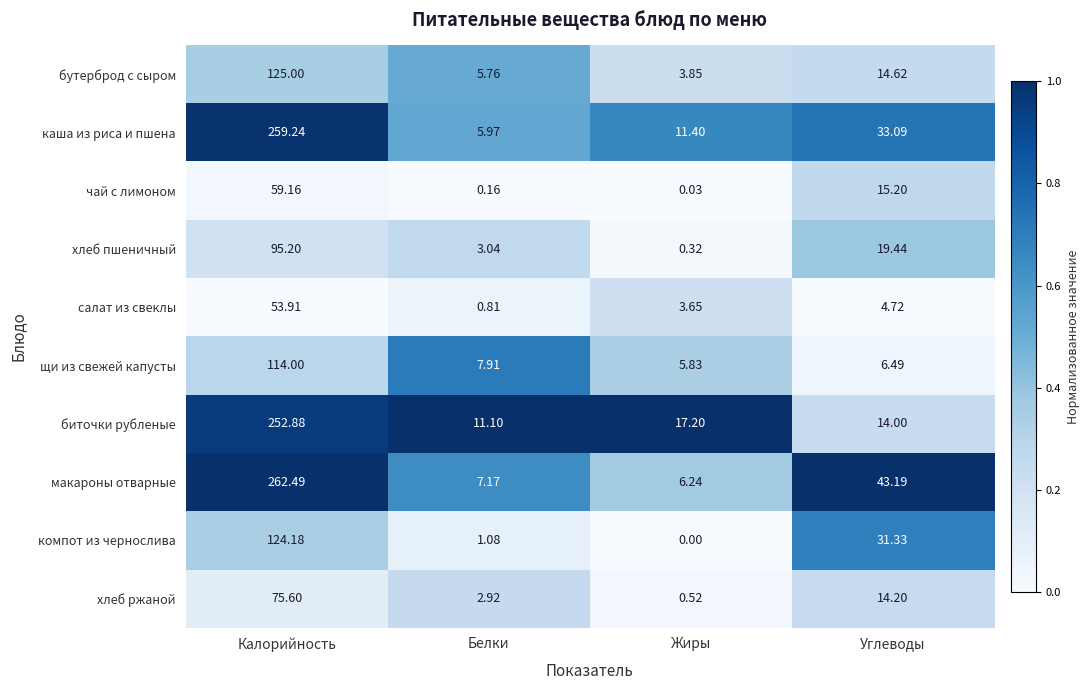

Which category has the highest value in the хлеб ржаной series?

Калорийность